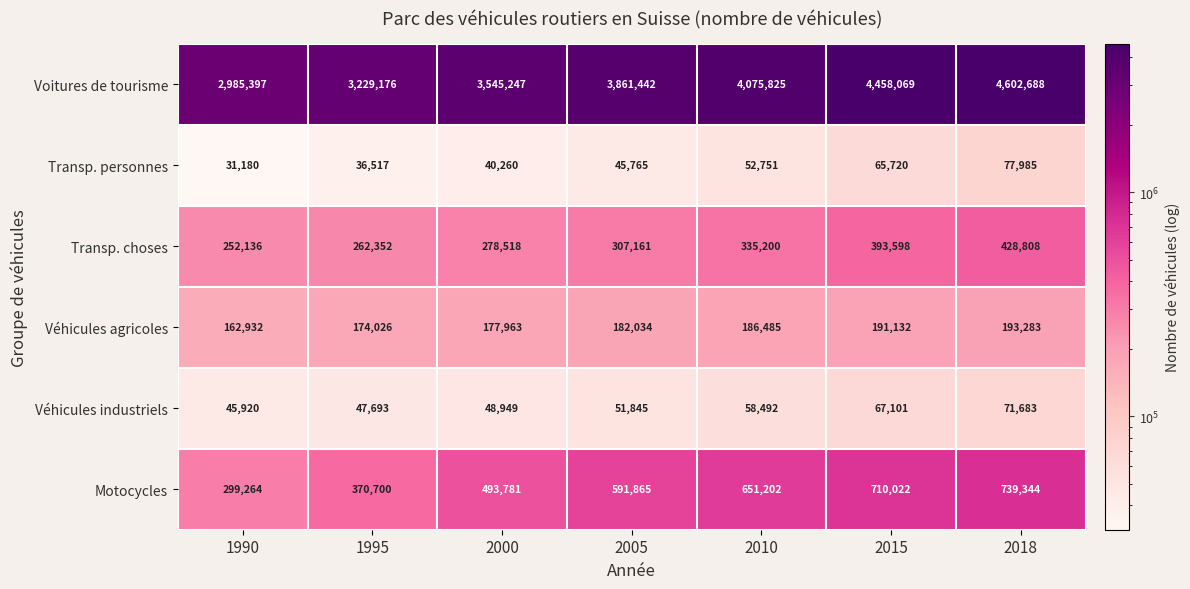

The Transp. choses series shows 500287 at 2000. True or false?

False